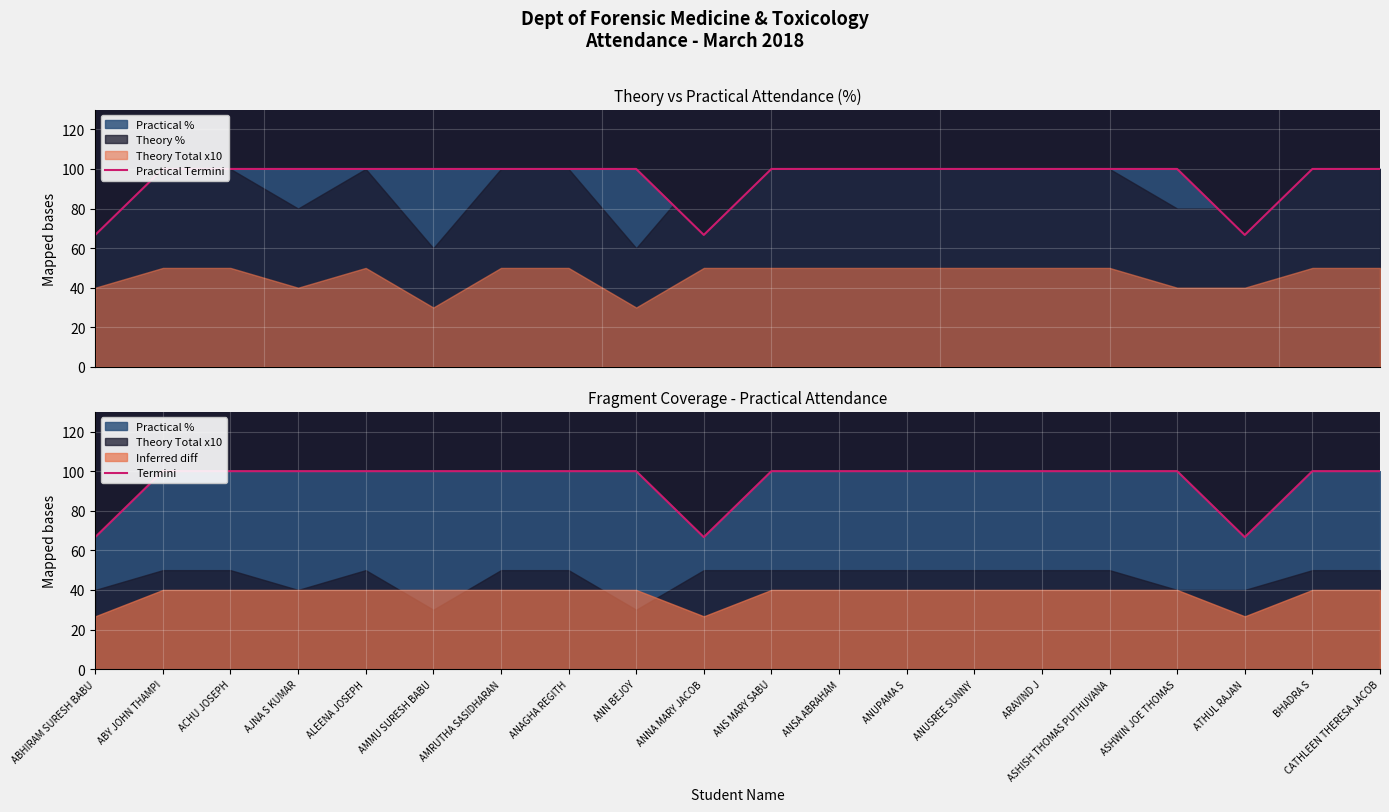

True or false: Termini and Practical Termini intersect in this chart.

False